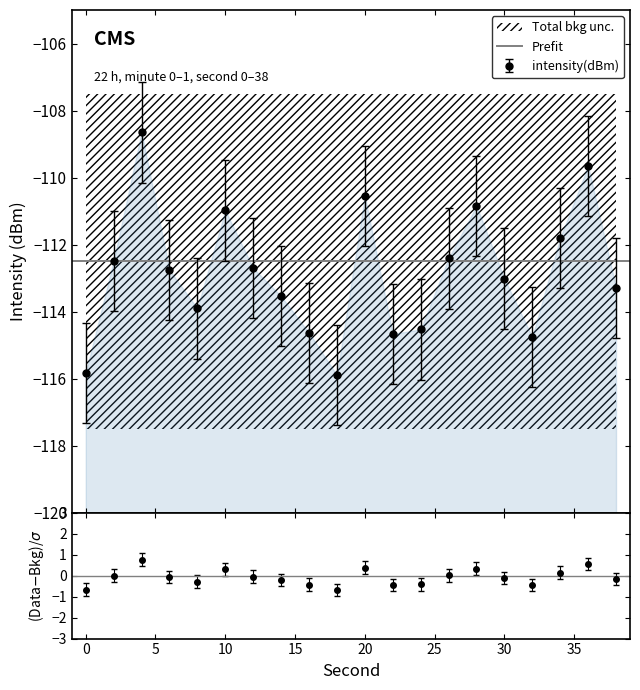

Reading right to left, what are all the values shown in this chart?

38=-113.3	36=-109.7	34=-111.8	32=-114.8	30=-113.0	28=-110.8	26=-112.4	24=-114.5	22=-114.7	20=-110.6	18=-115.9	16=-114.6	14=-113.5	12=-112.7	10=-111.0	8=-113.9	6=-112.8	4=-108.7	2=-112.5	0=-115.8